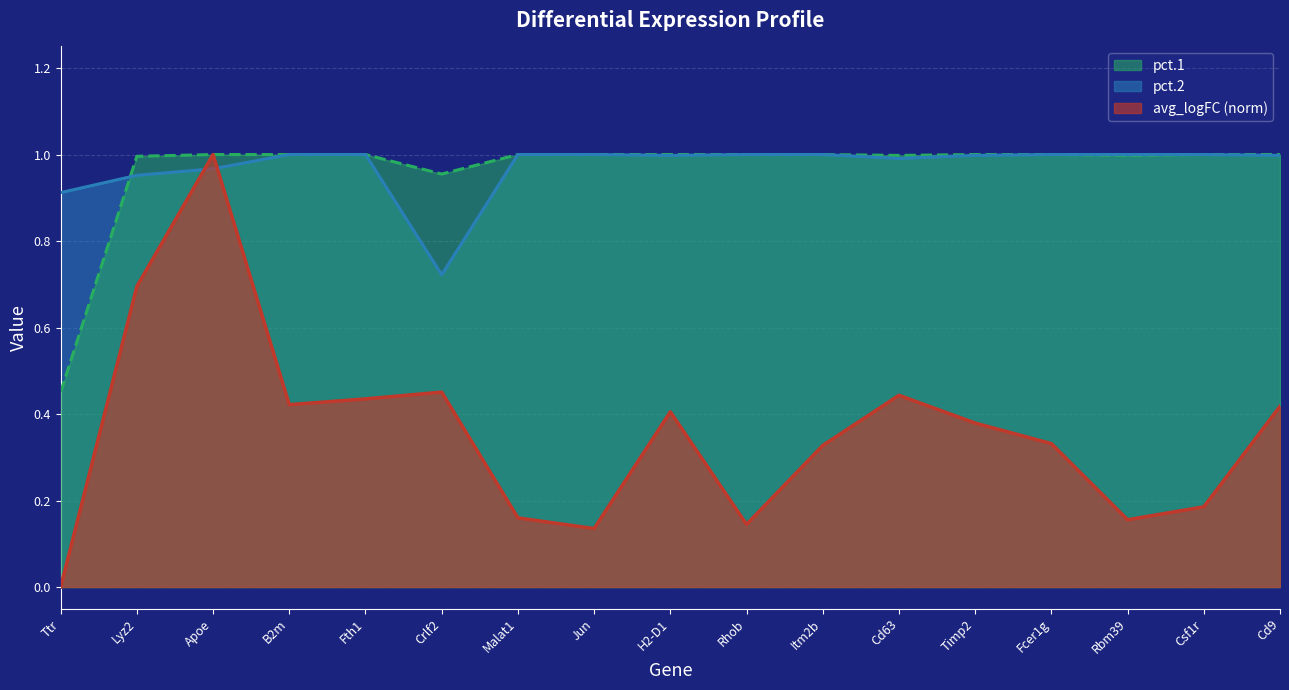

Reading left to right, extract all data points from this chart.

pct.1: Ttr=0.5	Lyz2=1.0	Apoe=1.0	B2m=1.0	Fth1=1.0	Crlf2=1.0	Malat1=1.0	Jun=1.0	H2-D1=1.0	Rhob=1.0	Itm2b=1.0	Cd63=1.0	Timp2=1.0	Fcer1g=1.0	Rbm39=1.0	Csf1r=1.0	Cd9=1.0
pct.2: Ttr=0.9	Lyz2=1.0	Apoe=1.0	B2m=1.0	Fth1=1.0	Crlf2=0.7	Malat1=1.0	Jun=1.0	H2-D1=1.0	Rhob=1.0	Itm2b=1.0	Cd63=1.0	Timp2=1.0	Fcer1g=1.0	Rbm39=1.0	Csf1r=1.0	Cd9=1.0
avg_logFC: Ttr=0.0	Lyz2=0.7	Apoe=1.0	B2m=0.4	Fth1=0.4	Crlf2=0.5	Malat1=0.2	Jun=0.1	H2-D1=0.4	Rhob=0.1	Itm2b=0.3	Cd63=0.4	Timp2=0.4	Fcer1g=0.3	Rbm39=0.2	Csf1r=0.2	Cd9=0.4